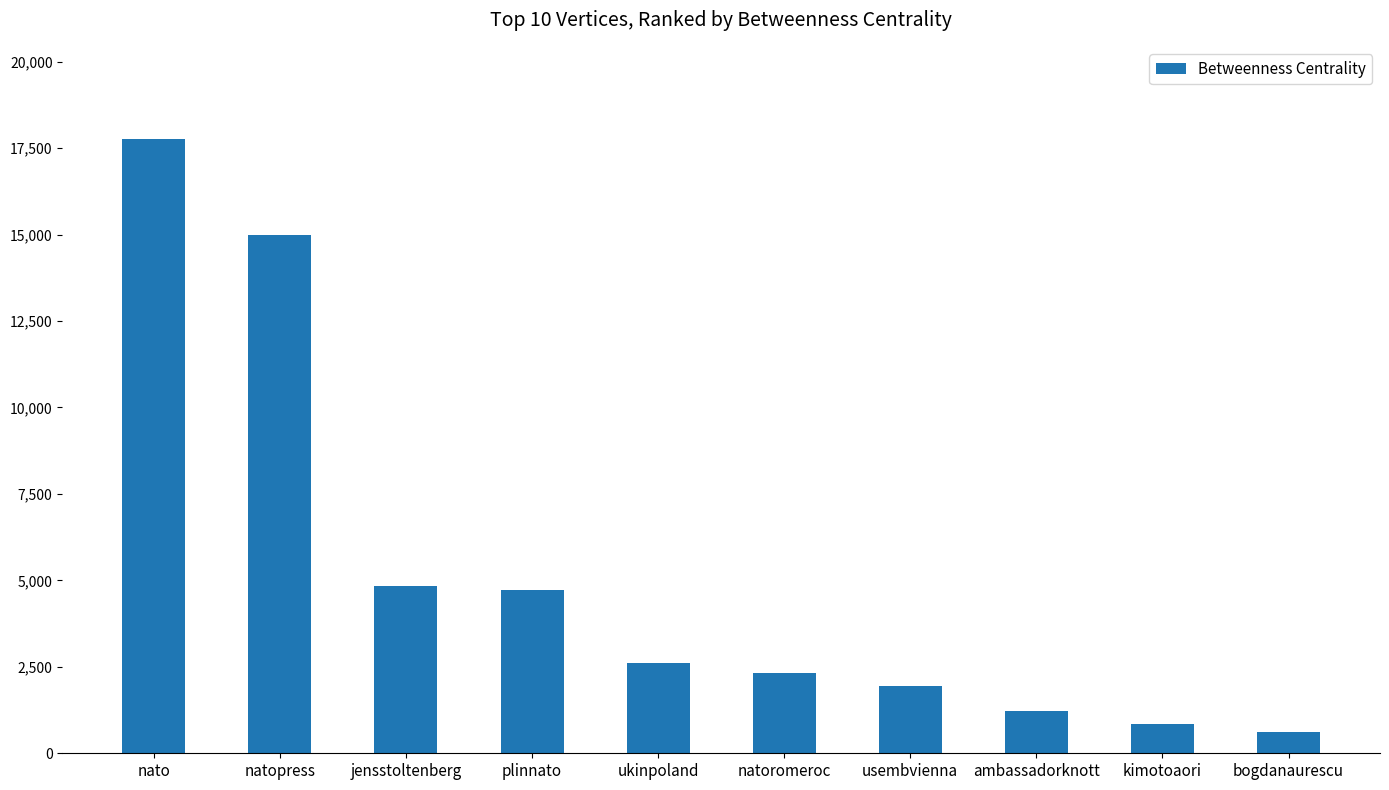

Reading left to right, transcribe all the data shown in this chart.

17764.3	14993.3	4835.9	4726.0	2602.0	2321.1	1942.9	1222.0	844.9	617.0